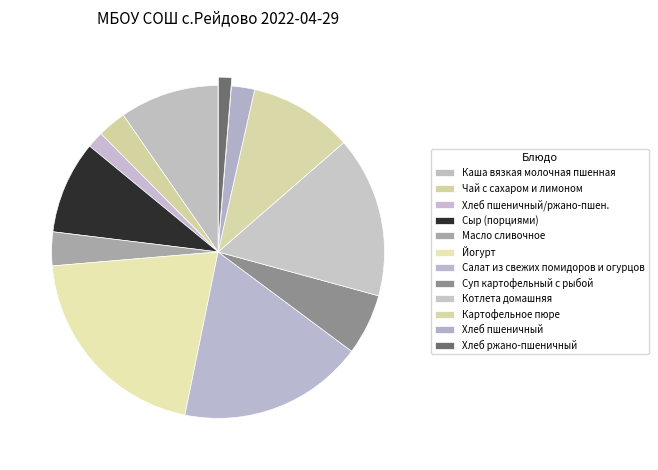

To the nearest percent, what is the difference between the Суп картофельный с рыбой and Йогурт slice percentages?

15%